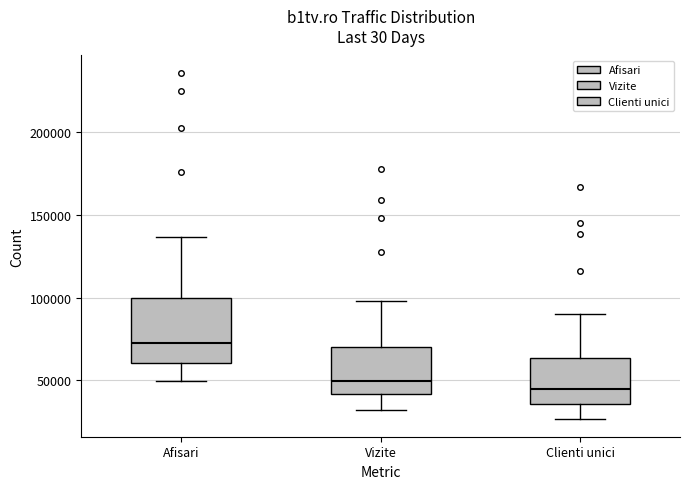

Reading left to right, read every box against the y-axis: the position of its median line, the range the box covers, and the ends of its whiskers. The values are not printed on the chart, so give them approximately, as read against the axis.

Afisari: median 75000, box 60000 to 100000, whiskers 50000 to 135000
Vizite: median 50000, box 40000 to 70000, whiskers 30000 to 100000
Clienti unici: median 45000, box 35000 to 65000, whiskers 25000 to 90000